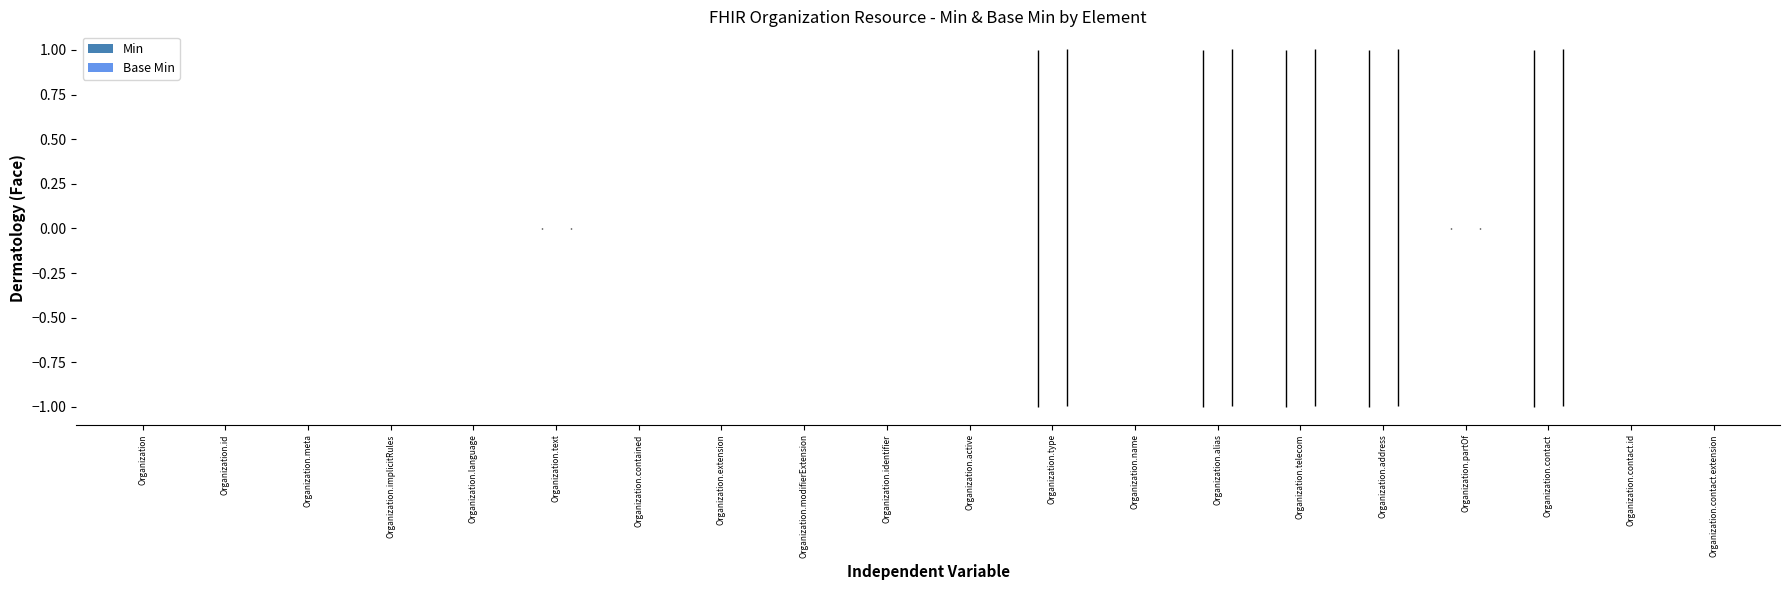

Rank the series at Organization.telecom from lowest to highest value.

Min, Base Min